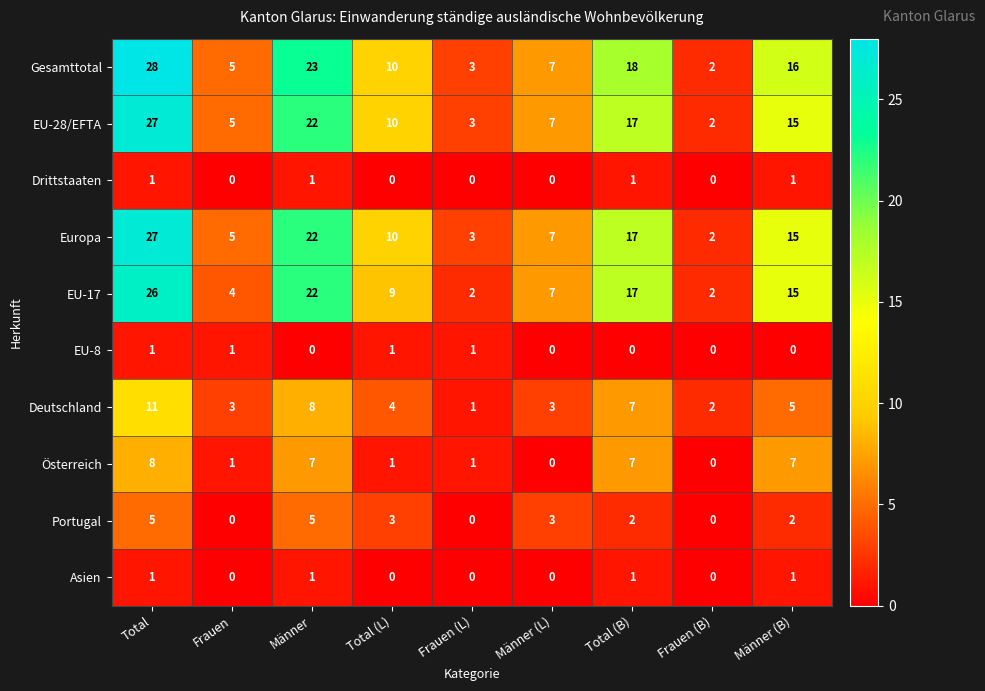

What is the average value of the Europa series?

12